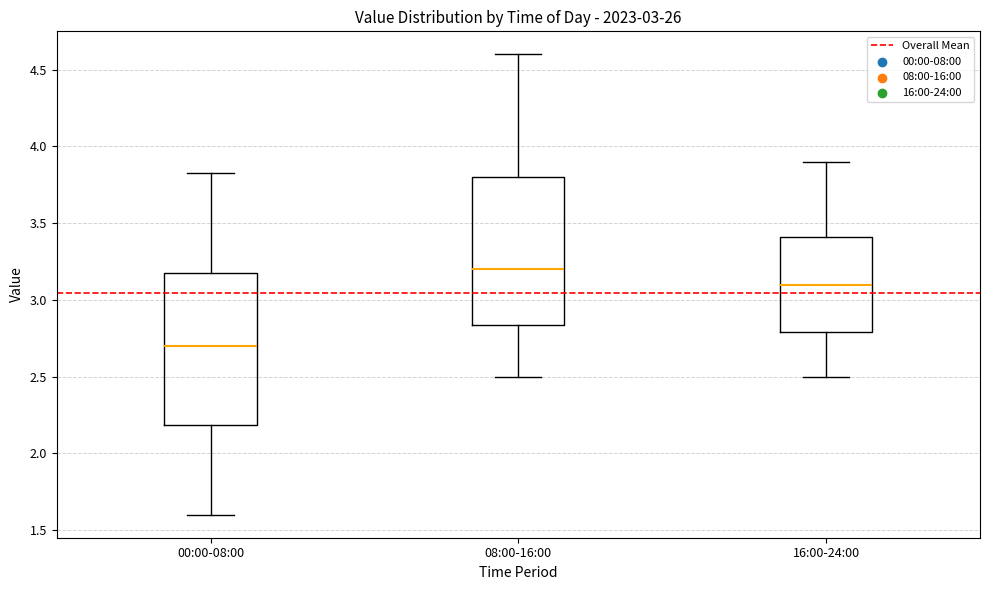

Which box has the highest median line?

08:00-16:00